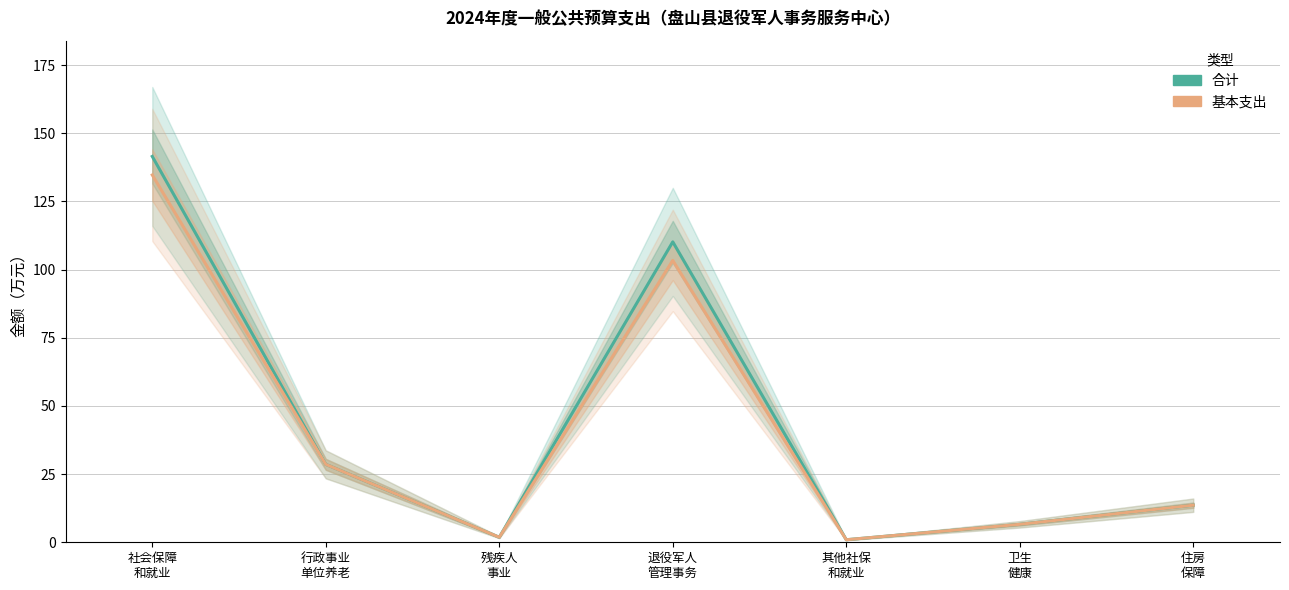

What is the sum of the 合计 values at 退役军人
管理事务 and 卫生
健康?

116.8